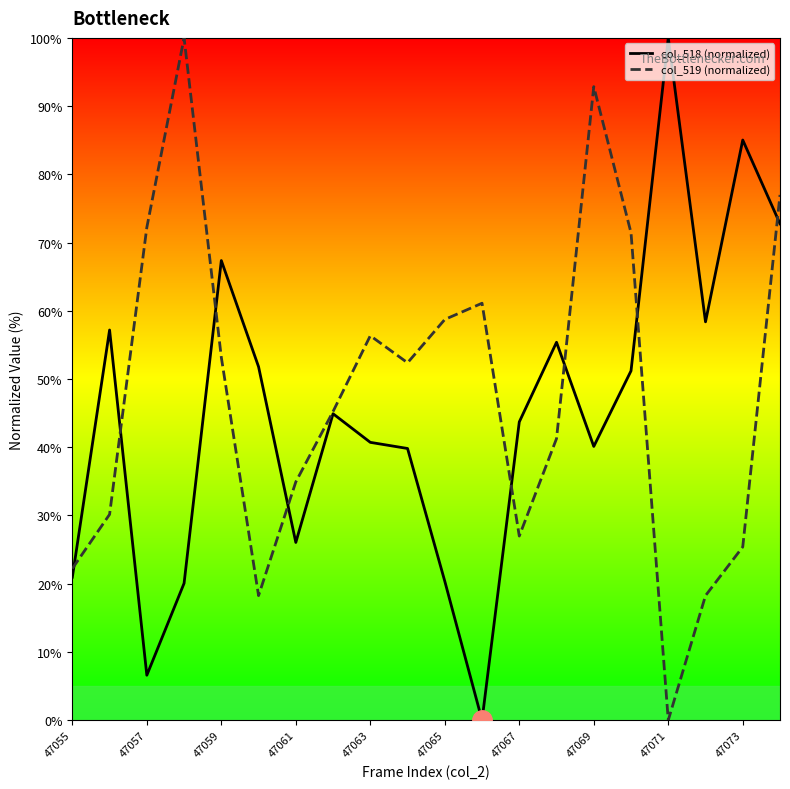

How many intersections are there between col_519 (normalized) and col_518 (normalized)?

8